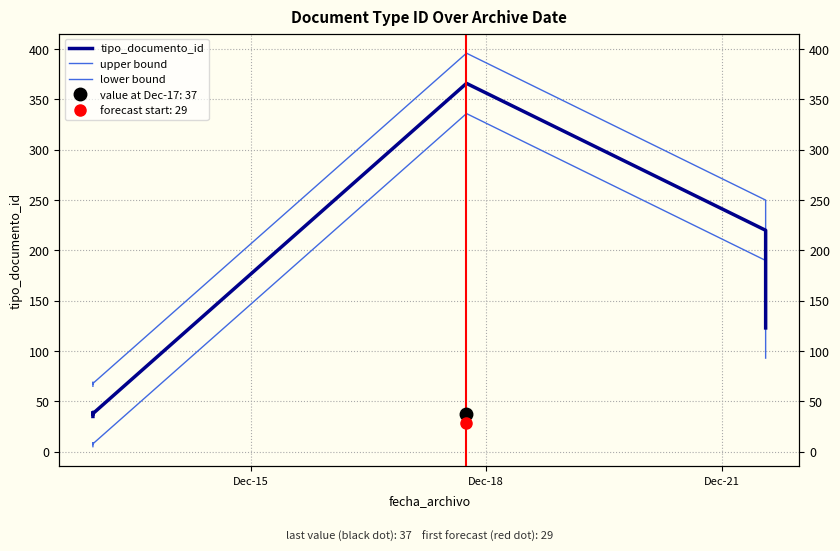

True or false: tipo_documento_id and lower bound intersect in this chart.

False